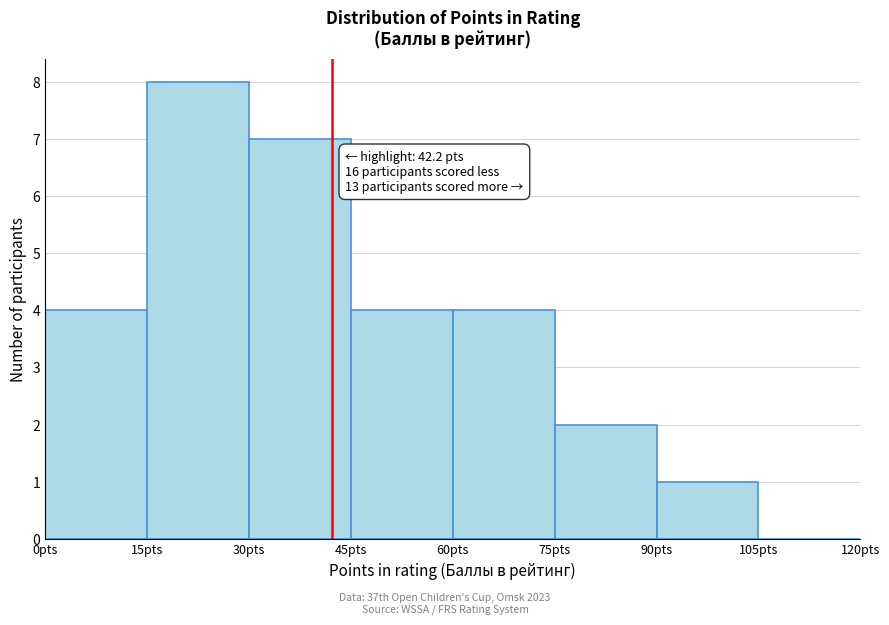

Over which range of the x-axis is the bar tallest?

15 to 30